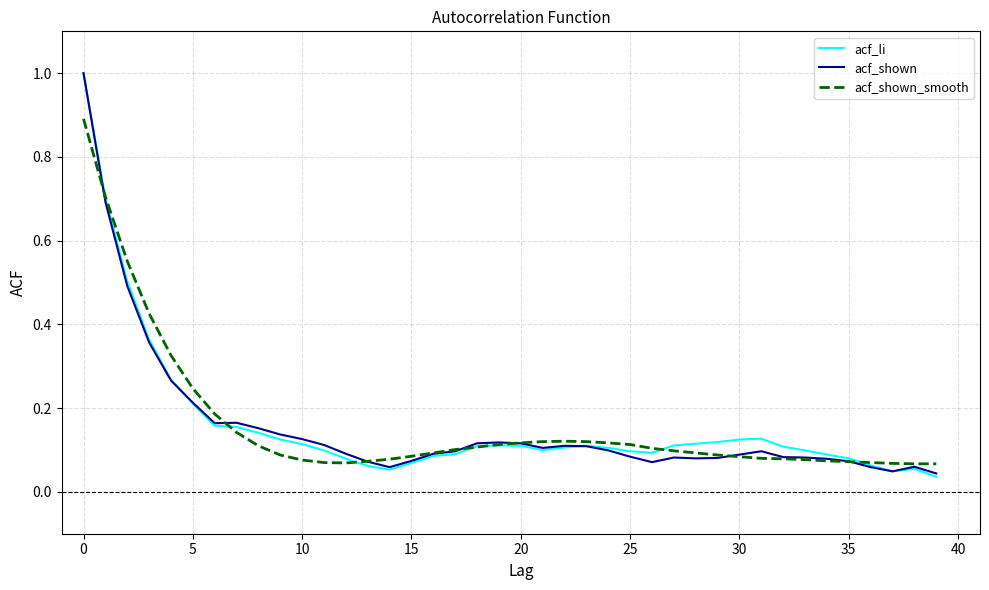

What is the maximum value shown in the chart?

1.0